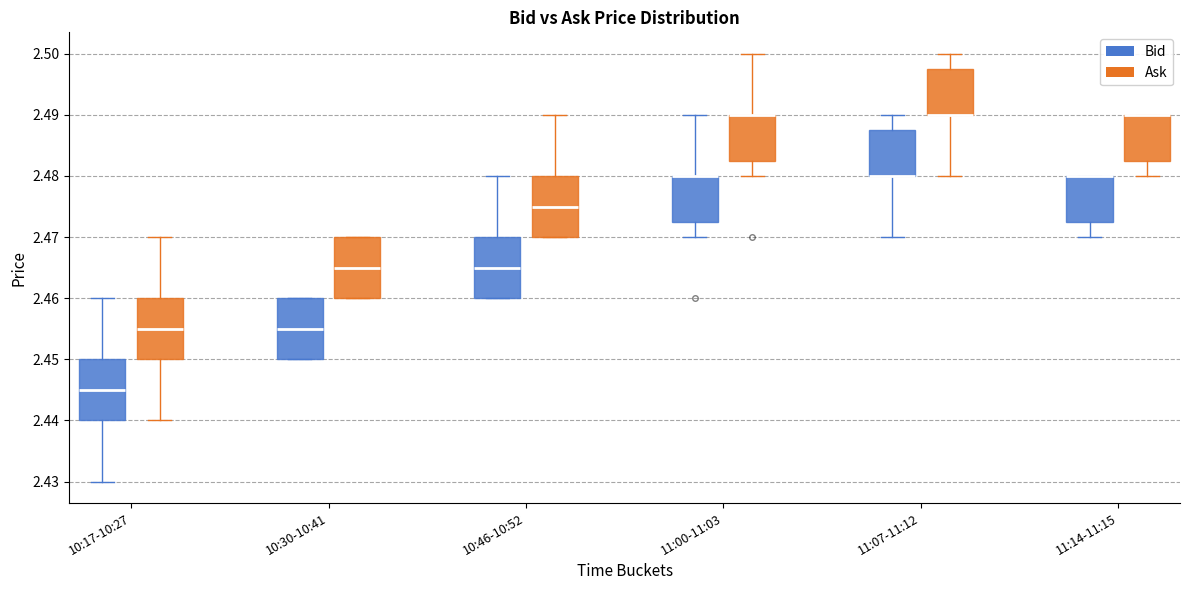

Where is the upper edge of the box for 10:46-10:52 (Bid) on the y-axis? The values are not printed on the chart, so give them approximately, as read against the axis.

2.470